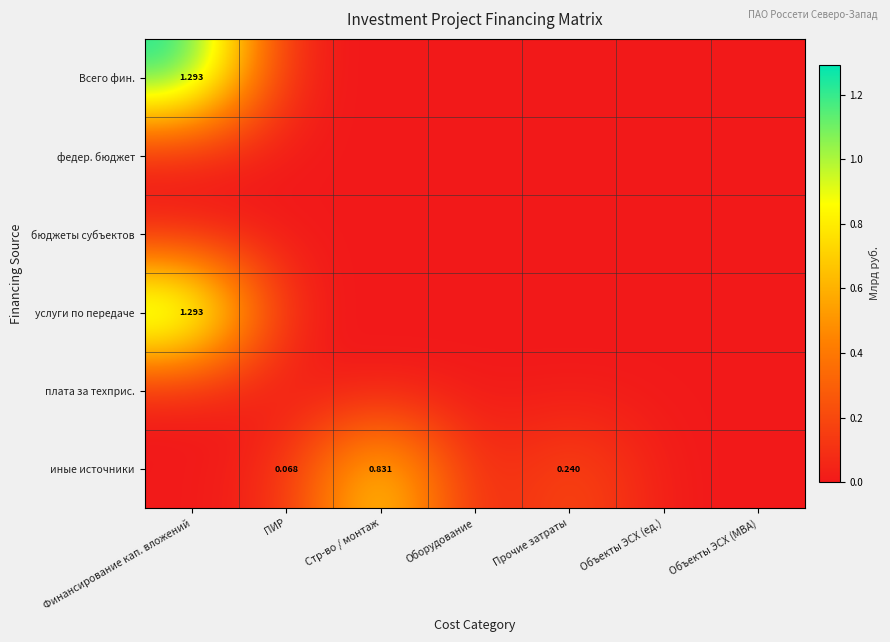

Which series has the largest total across all categories?

Всего фин.